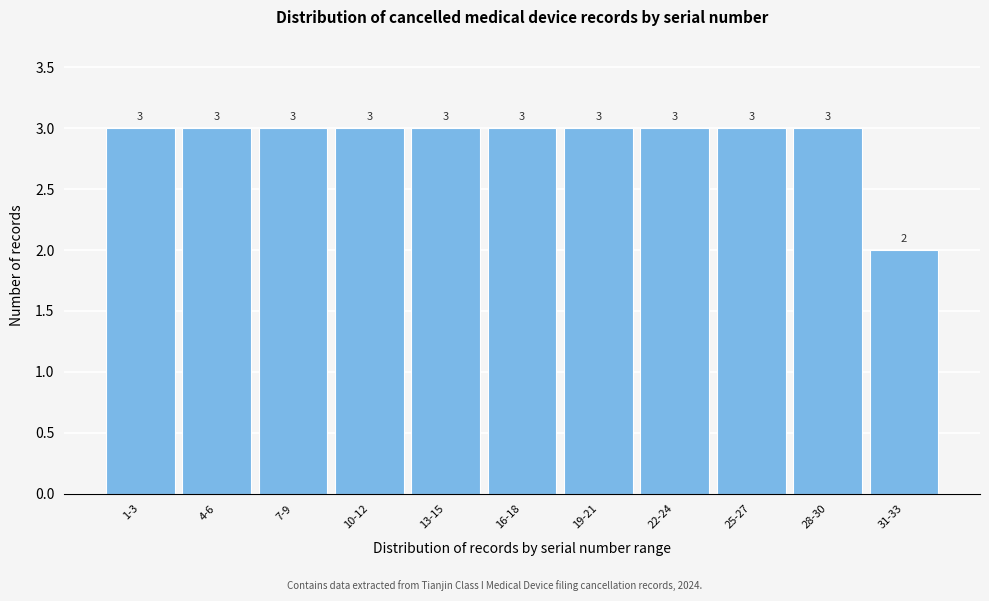

Reading left to right, list all the values displayed in this chart.

1-3=3	4-6=3	7-9=3	10-12=3	13-15=3	16-18=3	19-21=3	22-24=3	25-27=3	28-30=3	31-33=2